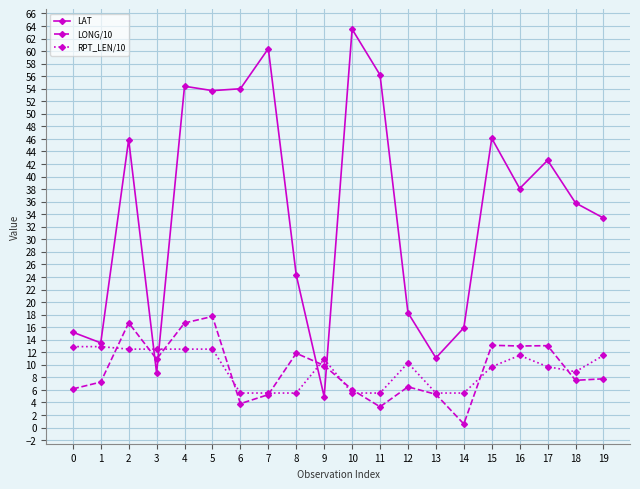

What is the value of the RPT_LEN/10 point at the 20th from the left?

11.5